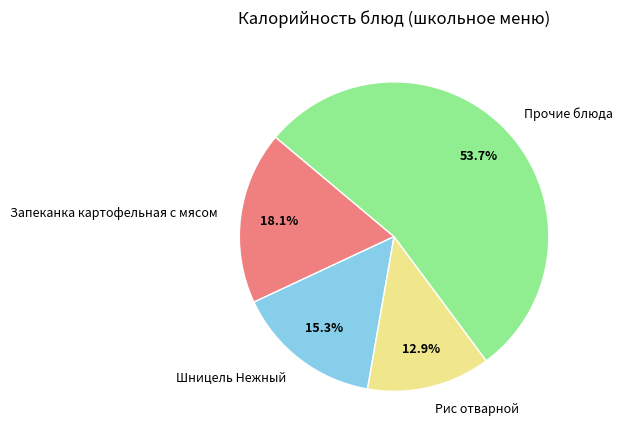

Is there any slice that represents more than half of the pie?

Yes